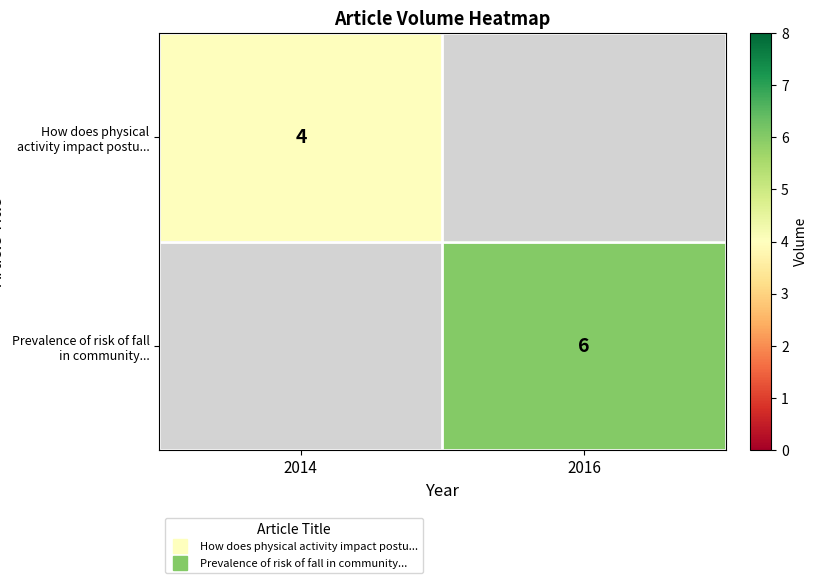

Is it true that Prevalence of risk of fall in community... equals 3.3 at 2016?

False